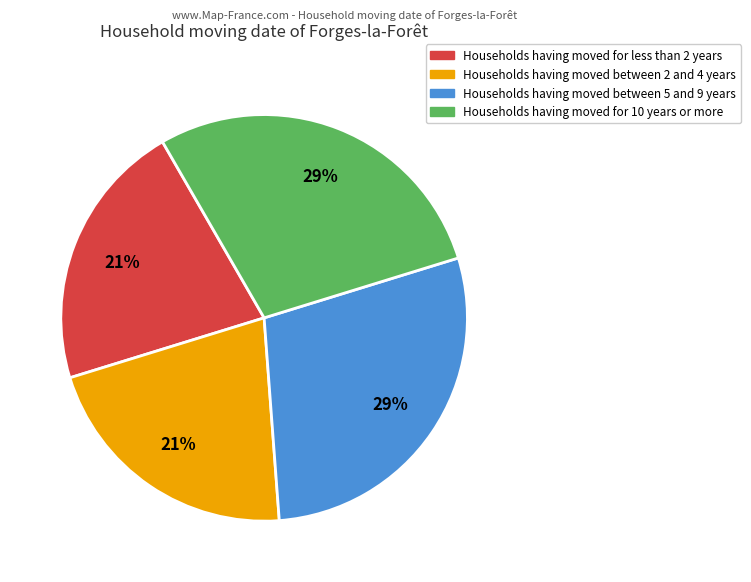

Is there any slice that represents more than half of the pie?

No